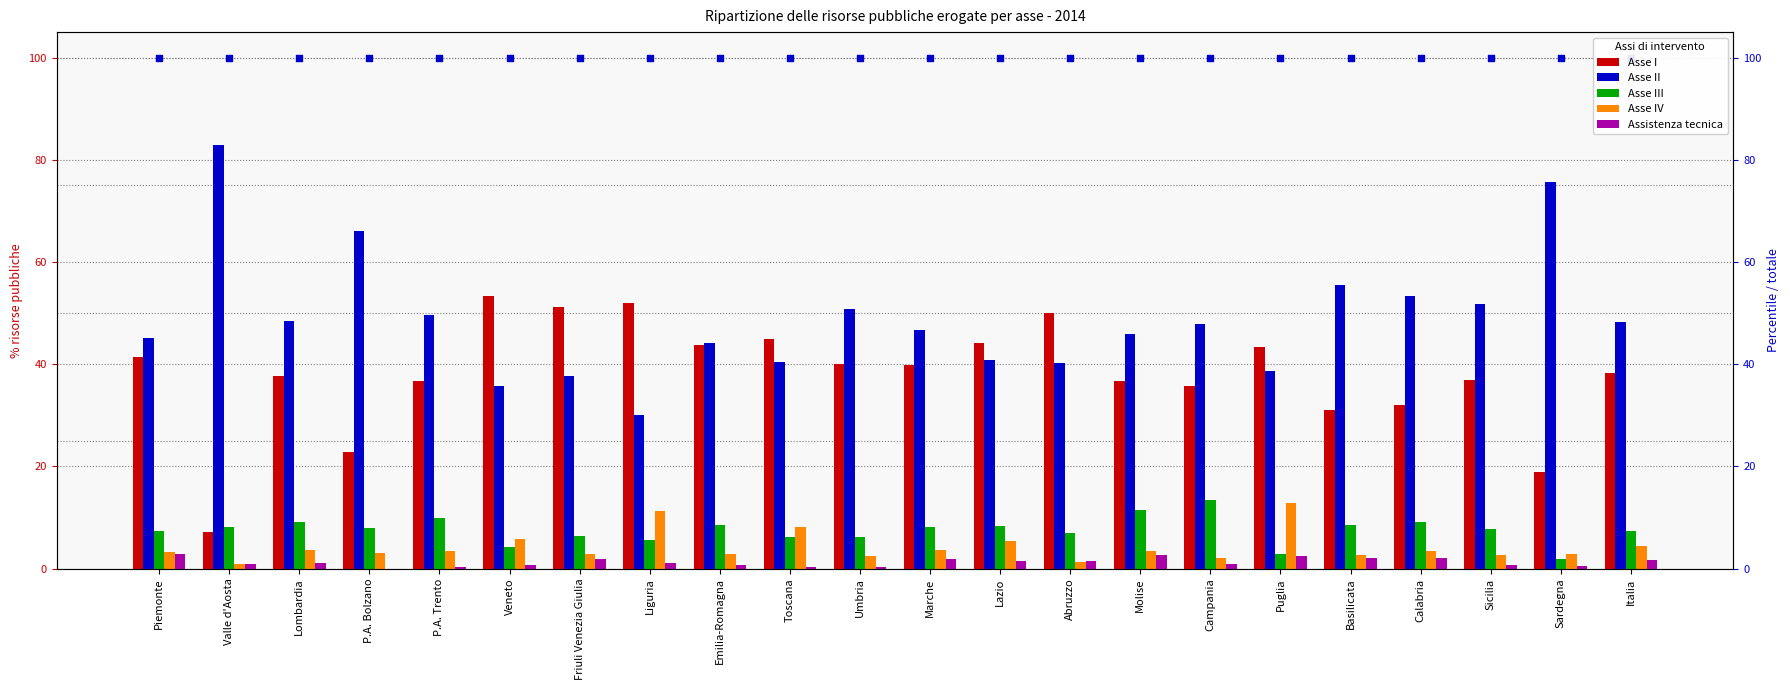

Which series has the largest total across all categories?

Asse II